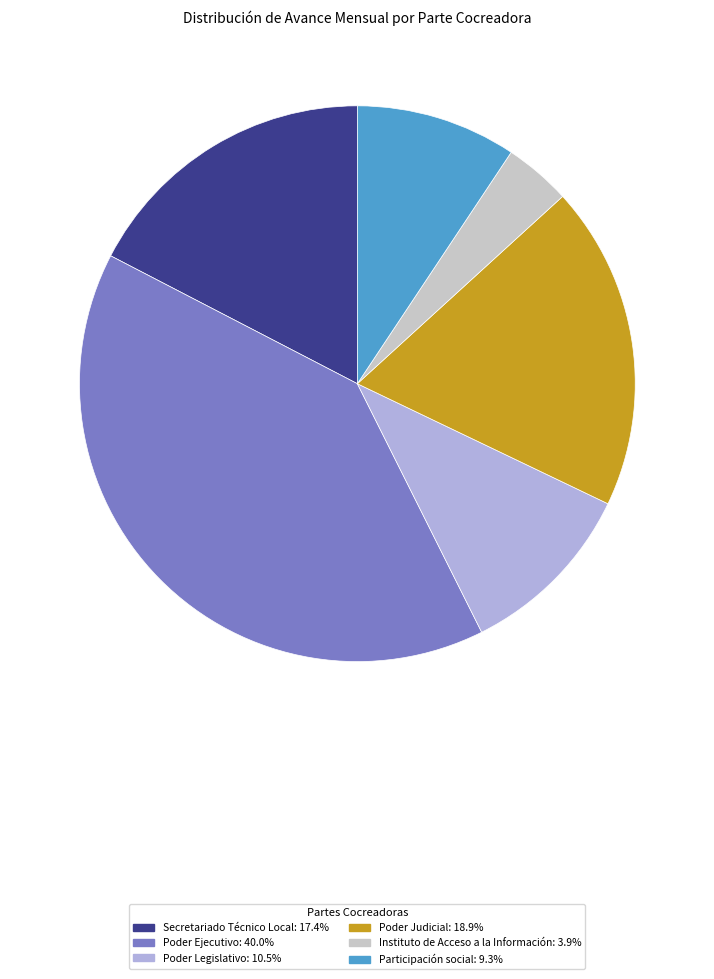

Is there any slice that represents more than half of the pie?

No